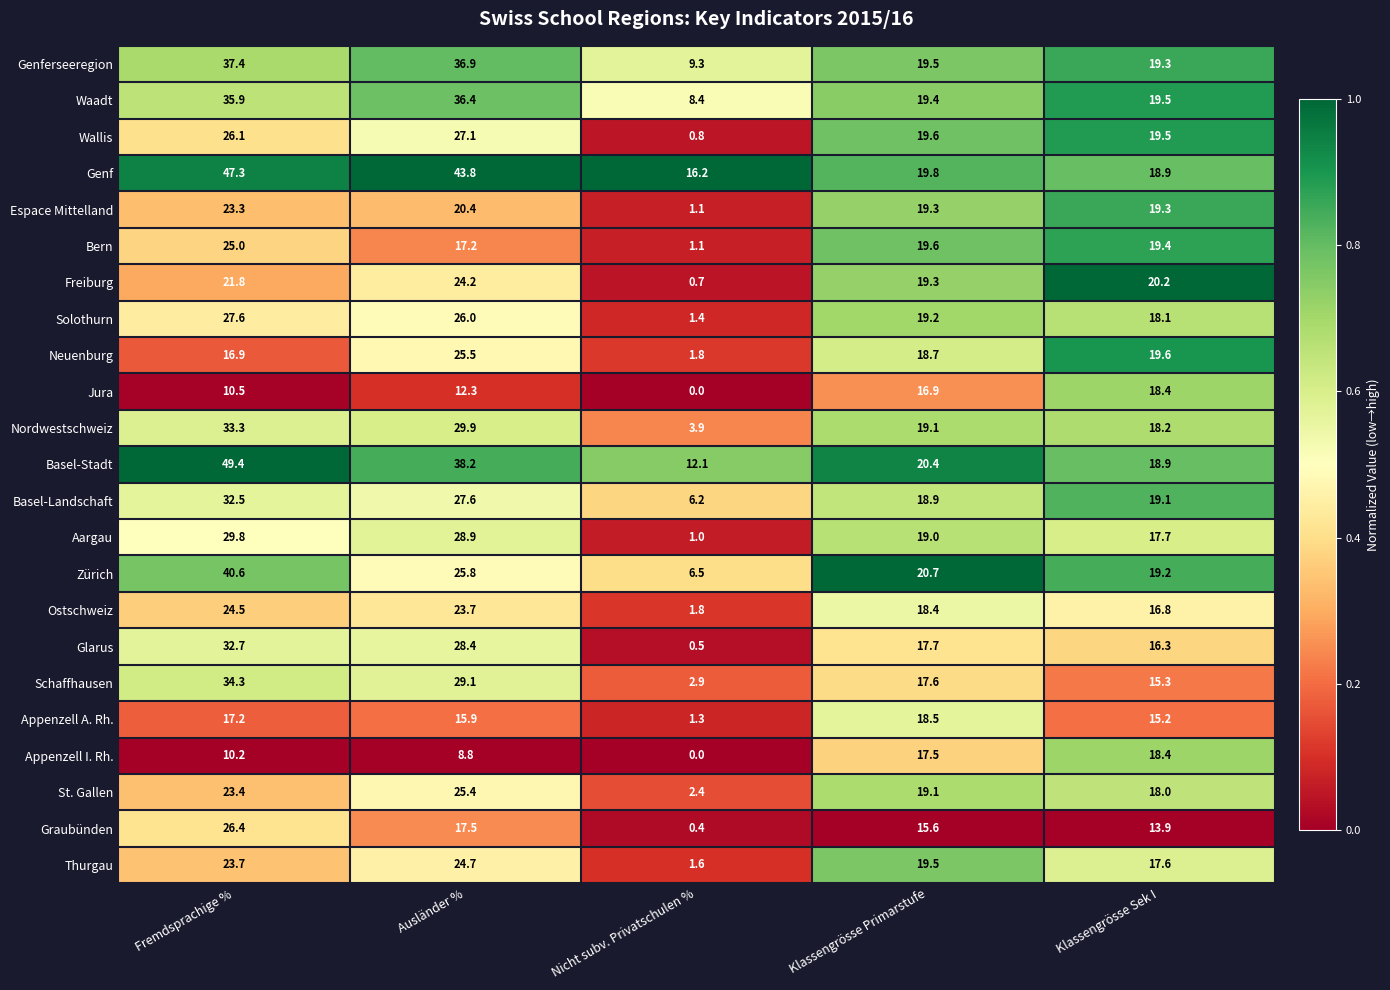

Which series has the widest spread of values?

Basel-Stadt